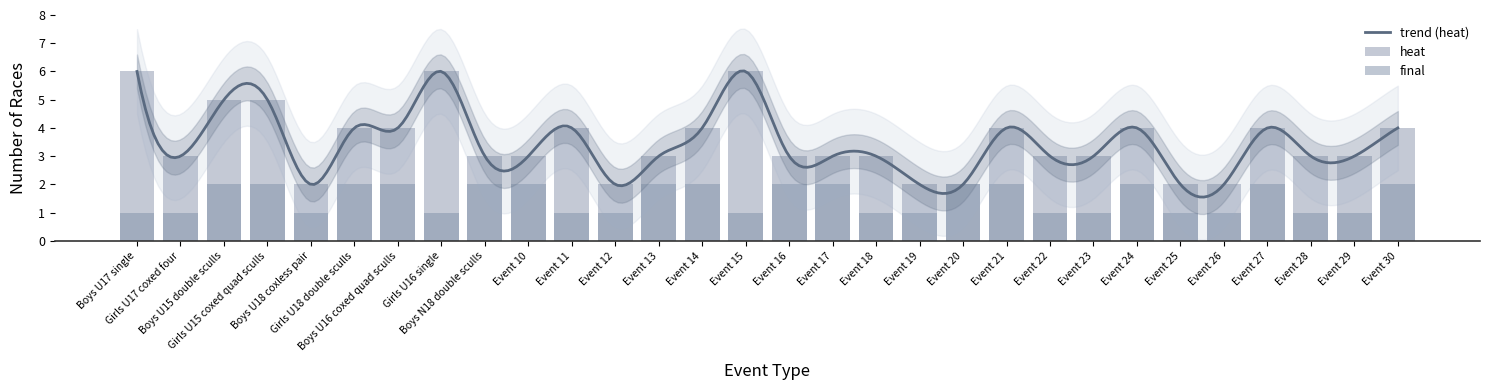

What is the total value across all series at Boys N18 double sculls?

5